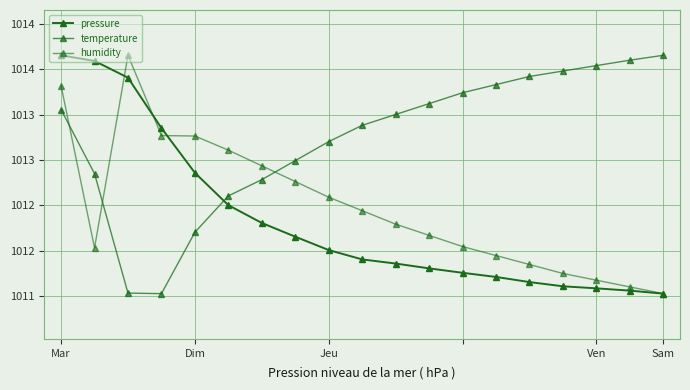

At which category does the chart reach its minimum across all series?

Sam